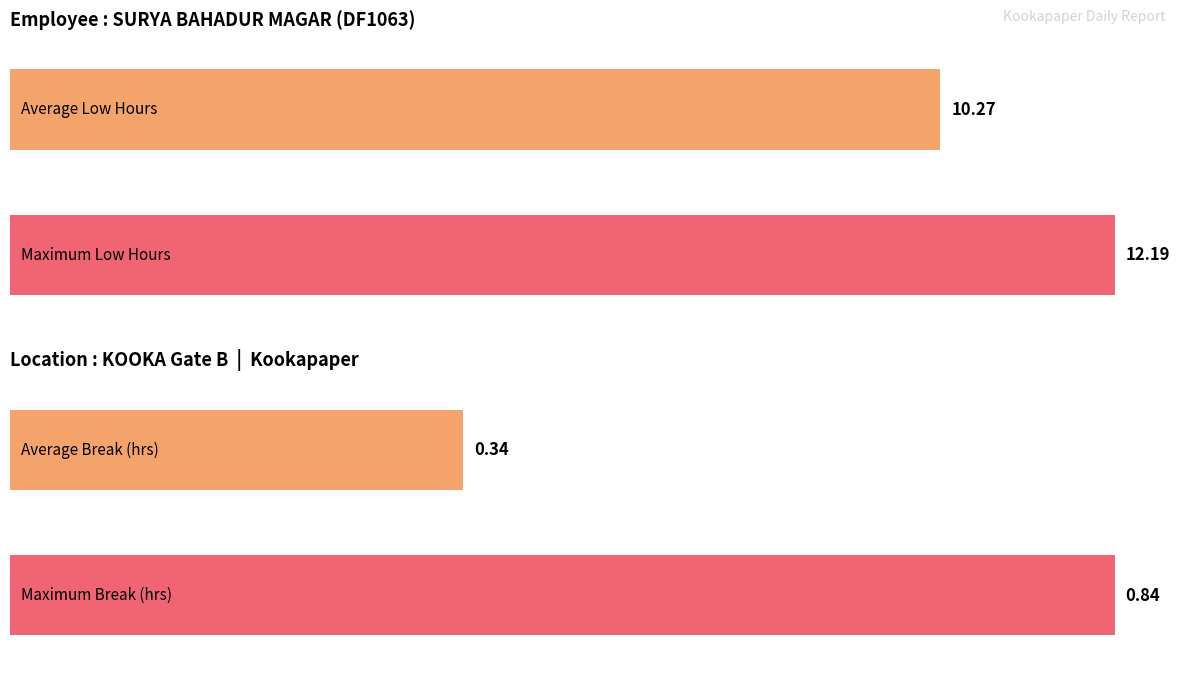

How many bars are there in each group?

2